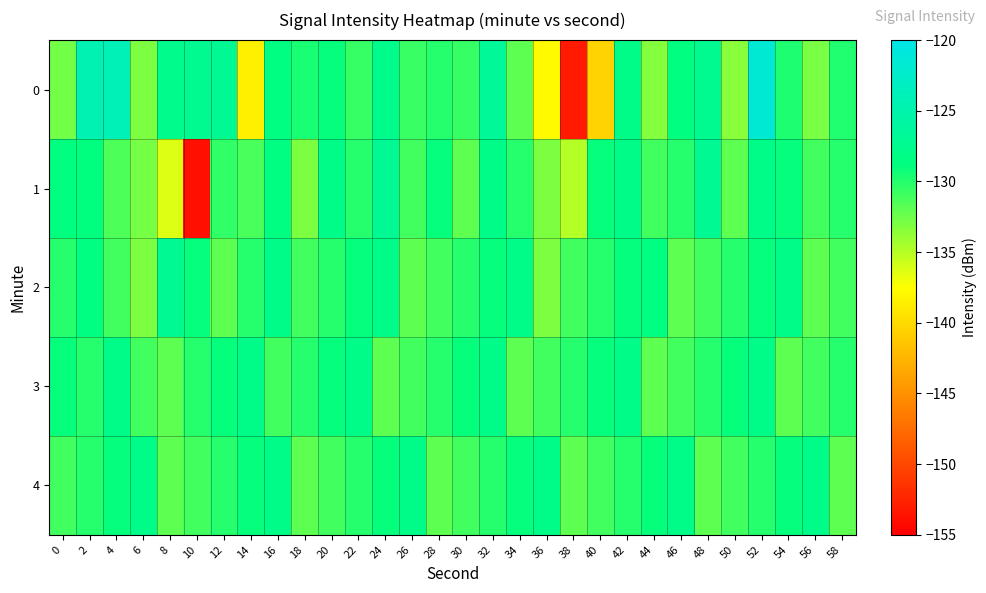

Which series has the largest total across all categories?

3